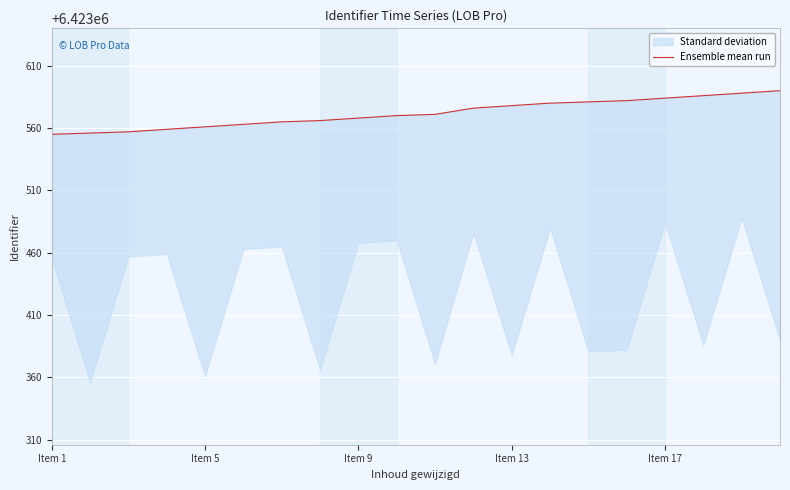

Where is the data nearest to the value 6423572?

10